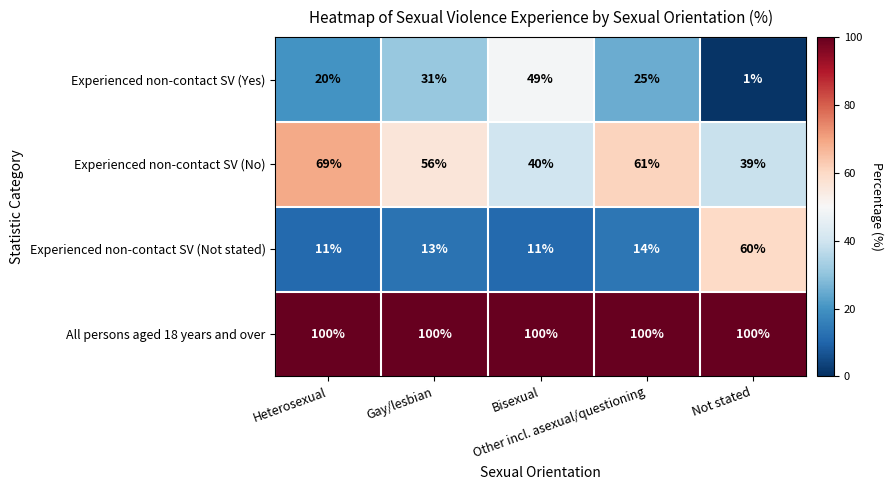

Which series has the largest total across all categories?

All persons aged 18 years and over